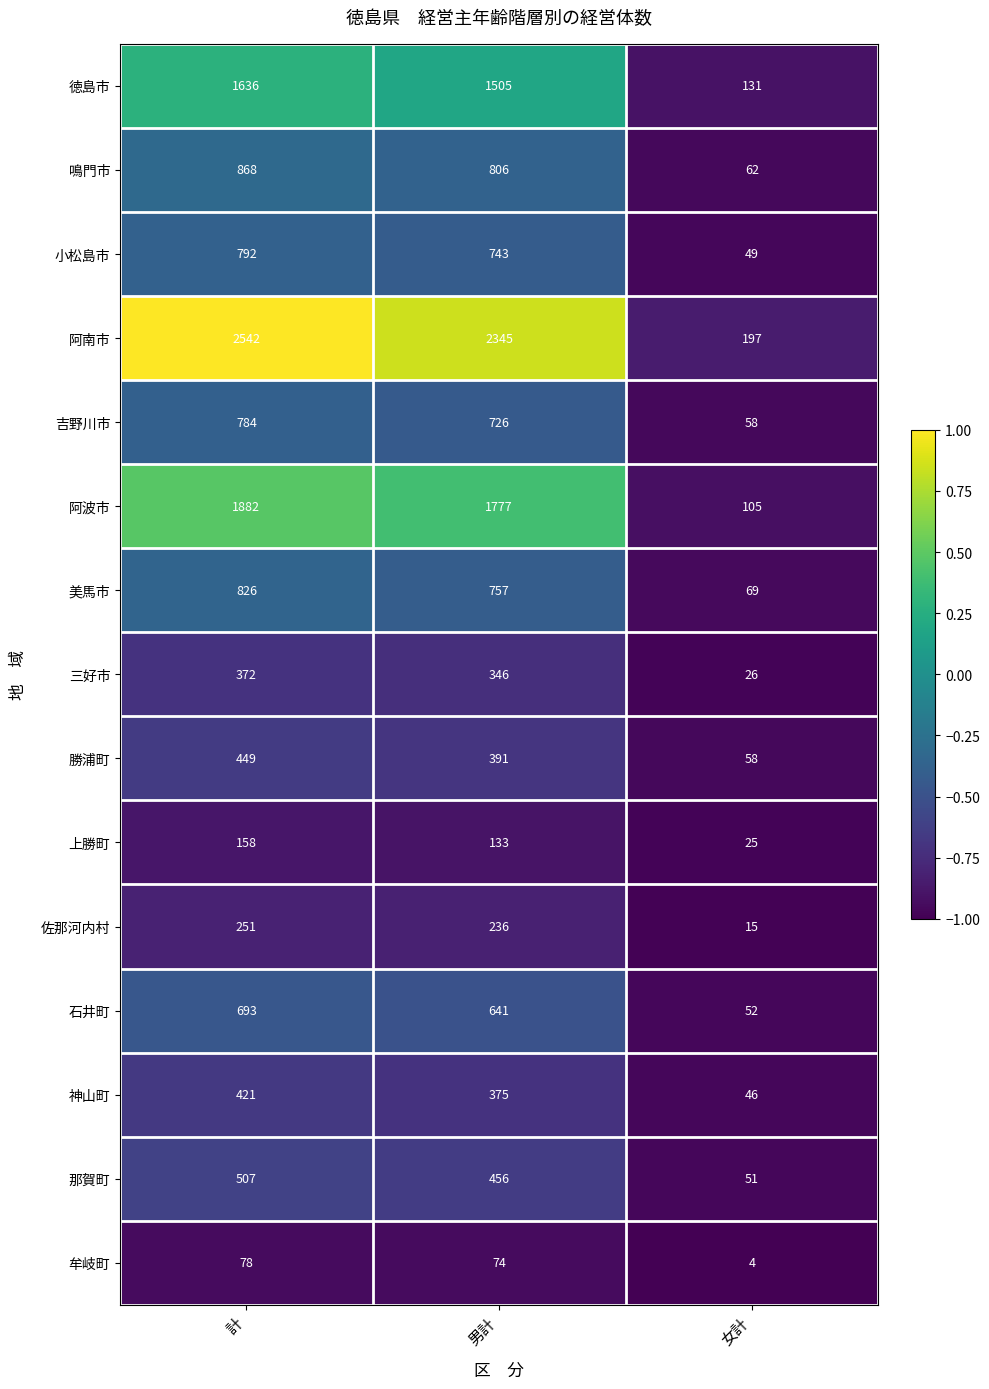

Where is 勝浦町 nearest to the value 253?

男計